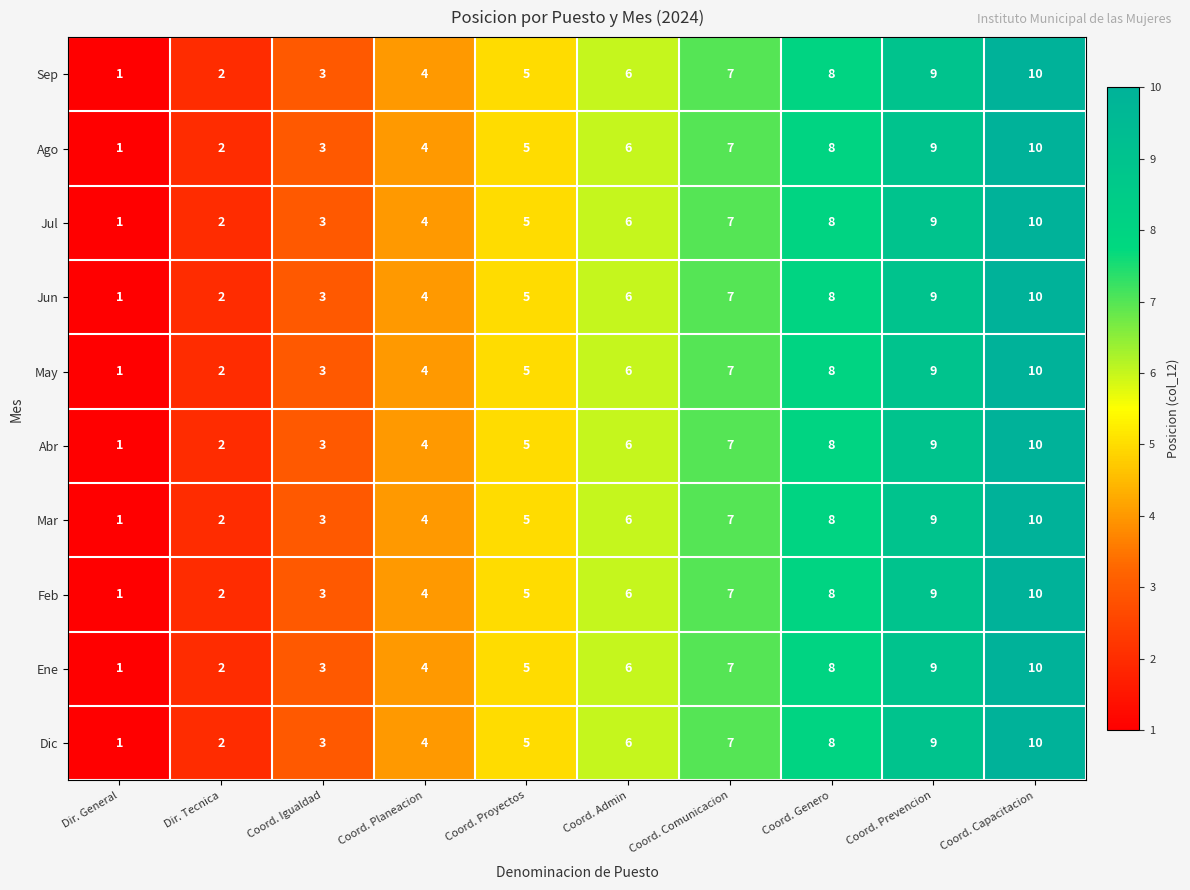

What is the sum of the Feb values at Coord. Capacitacion and Coord. Genero?

18